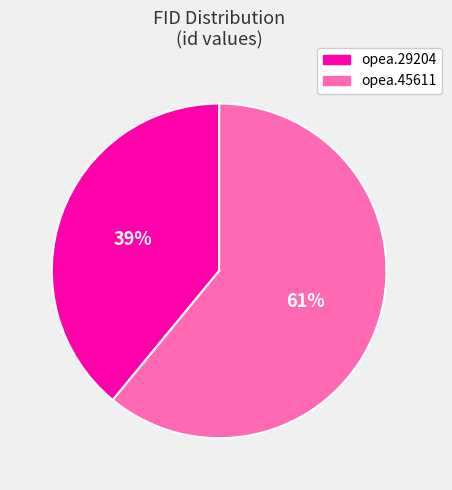

The opea.29204 slice represents 39% of the pie. True or false?

True